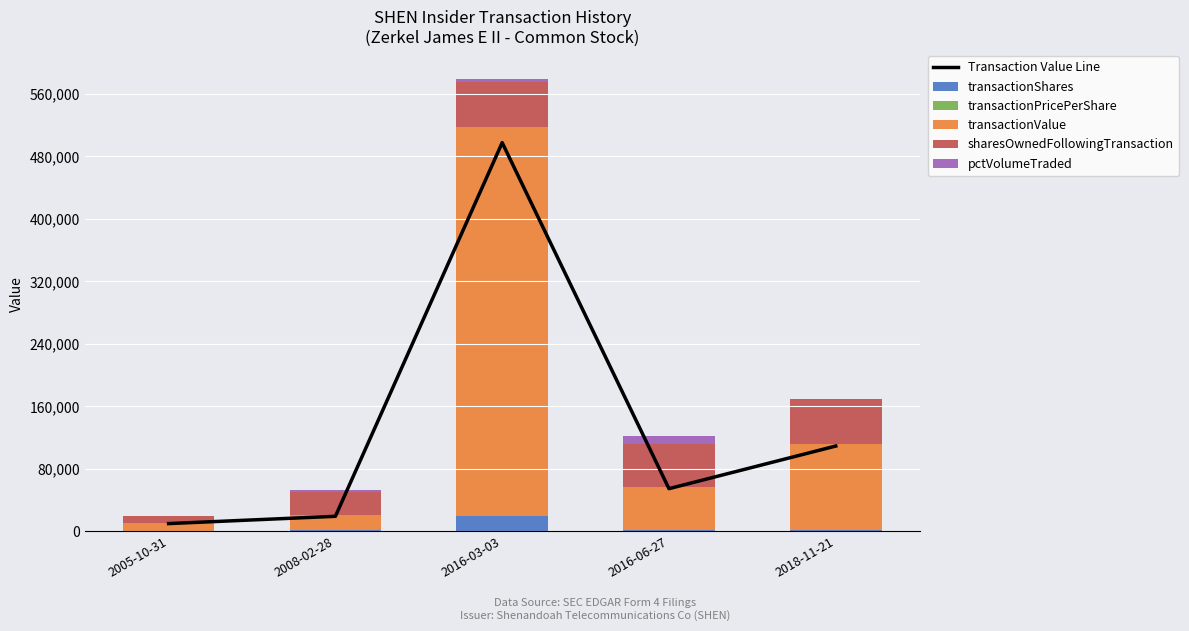

Reading left to right, what are all the values shown in this chart?

Transaction Value Line: 10000.0	19310.0	497461.0	54684.0	109236.0
transactionShares: 250.0	1300.0	20000.0	1500.0	2244.0
transactionPricePerShare: 40.0	14.9	24.9	36.5	48.7
transactionValue: 10000.0	19310.0	497461.0	54684.0	109236.0
sharesOwnedFollowingTransaction: 9246.0	30078.0	57145.0	55645.0	58000.0
pctVolumeTraded: 686.0	2021.0	4288.0	10576.0	0.0